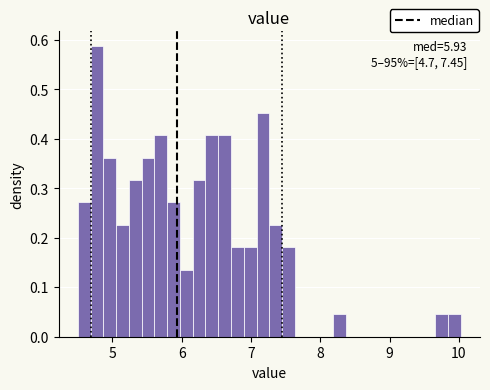

Around what value on the x-axis is the tallest bar? Give the approximate position of its centre, as read against the axis.

4.8